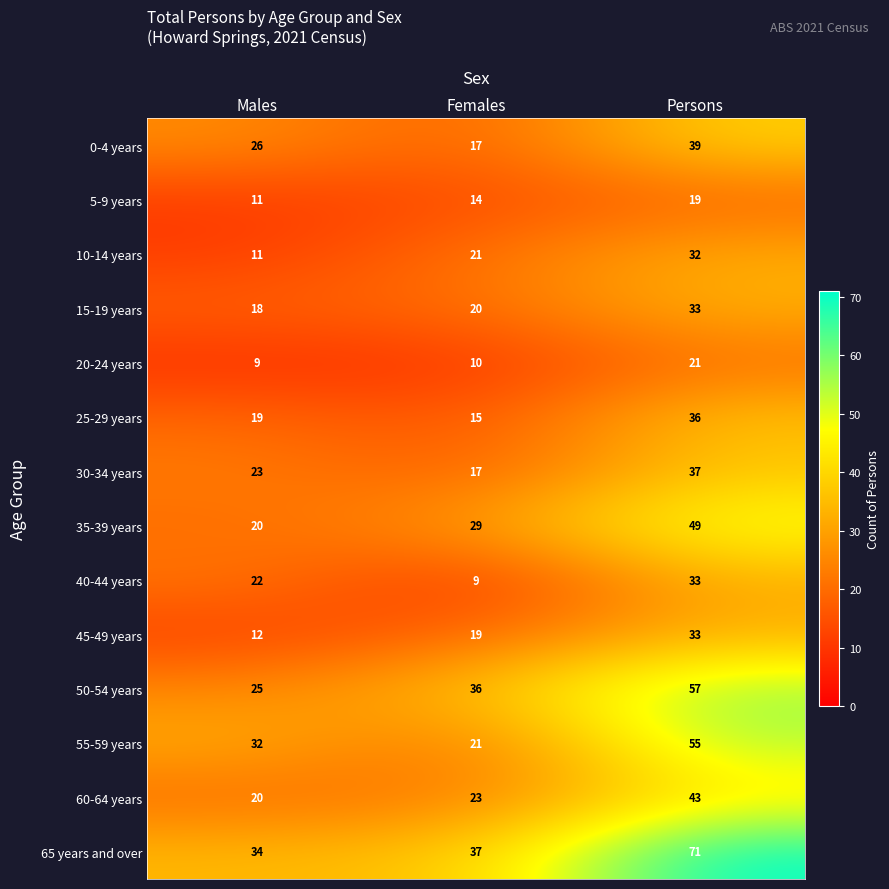

What is the minimum value shown in the chart?

9